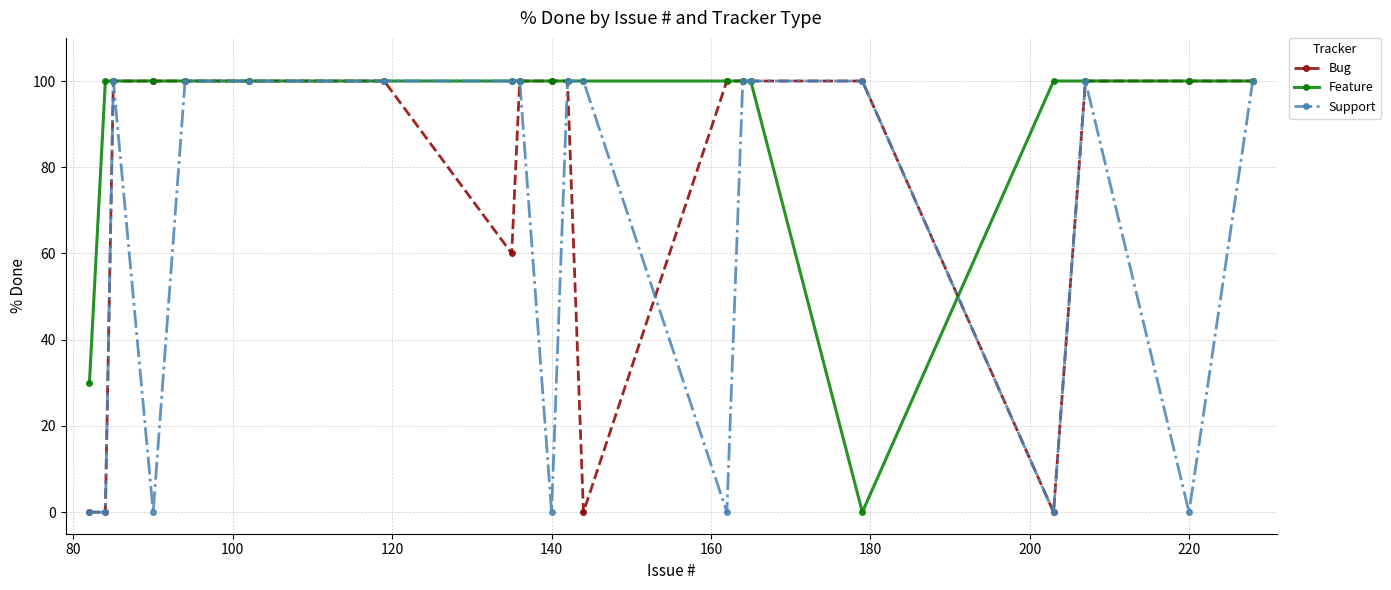

What is the difference between the second highest and second lowest values in the Feature series?

70